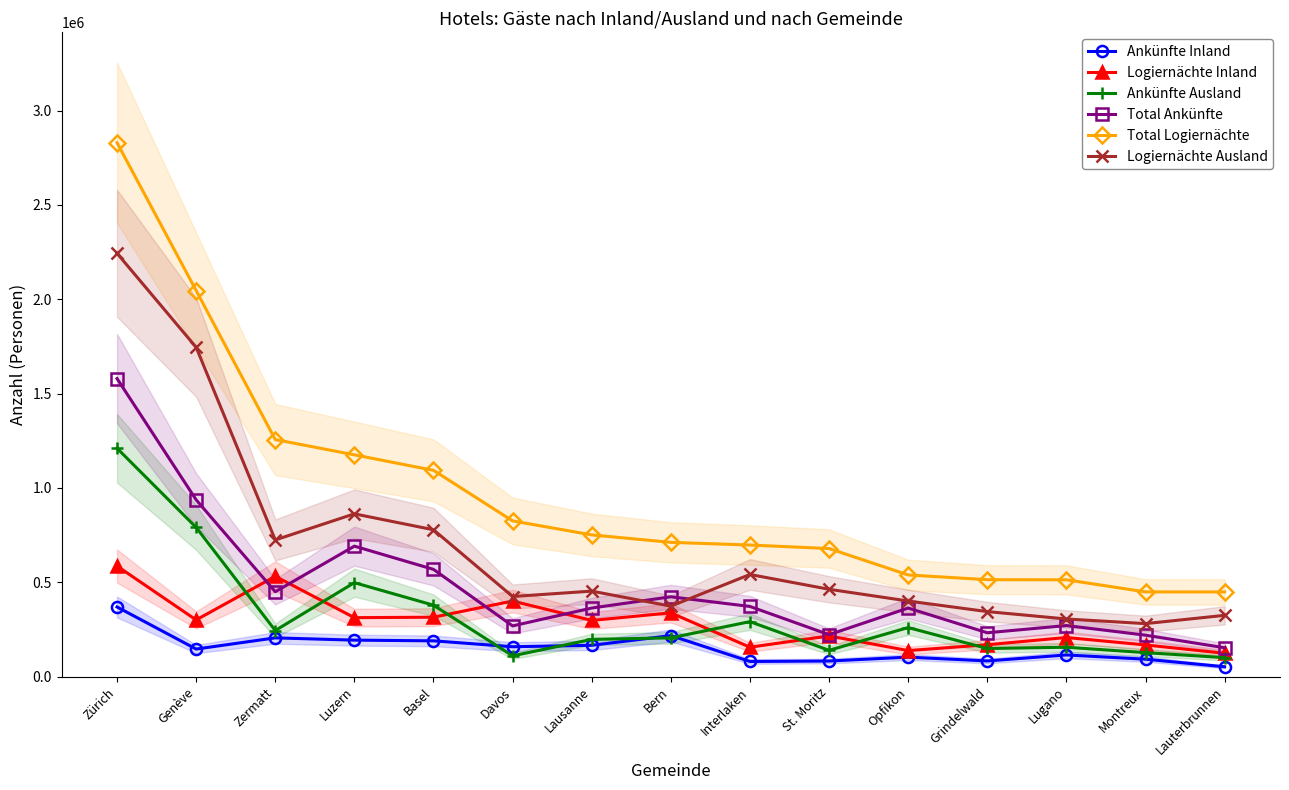

What is the sum of the Ankünfte Inland values at Luzern and Davos?

352166